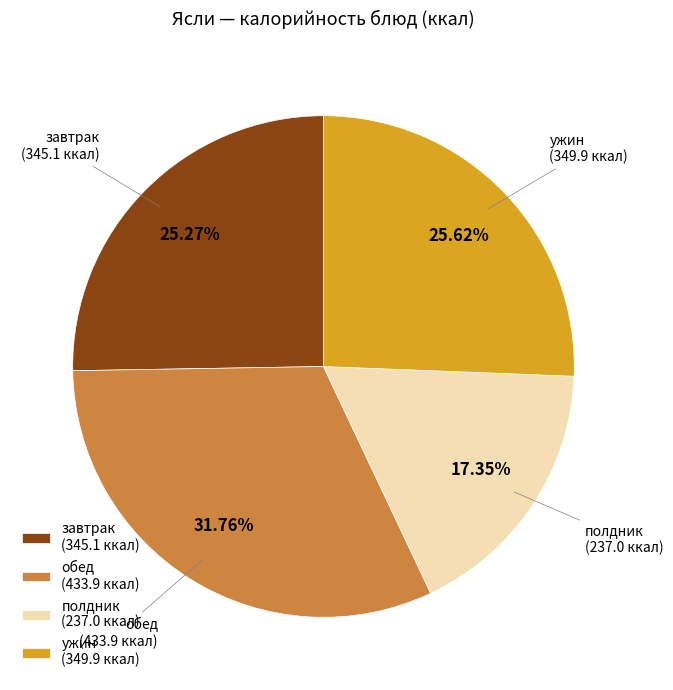

What is the ratio of the value at ужин to the value at завтрак?

1.0